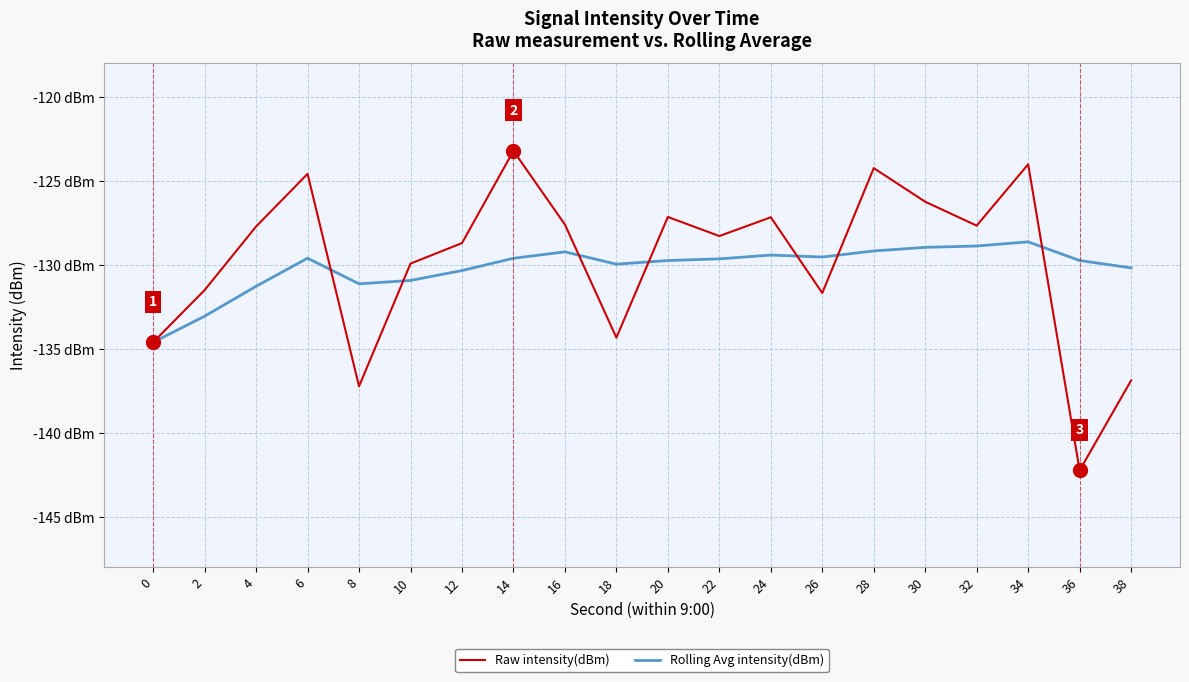

Where do Raw intensity(dBm) and Rolling Avg intensity(dBm) first cross each other?

6 and 8